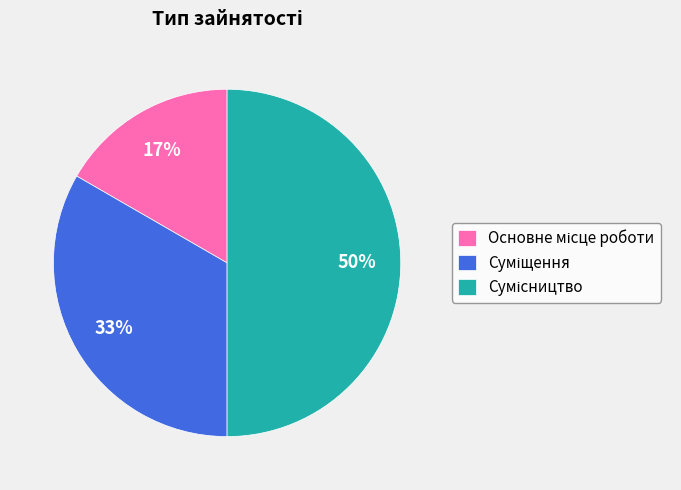

To the nearest percent, what is the average slice percentage?

33%